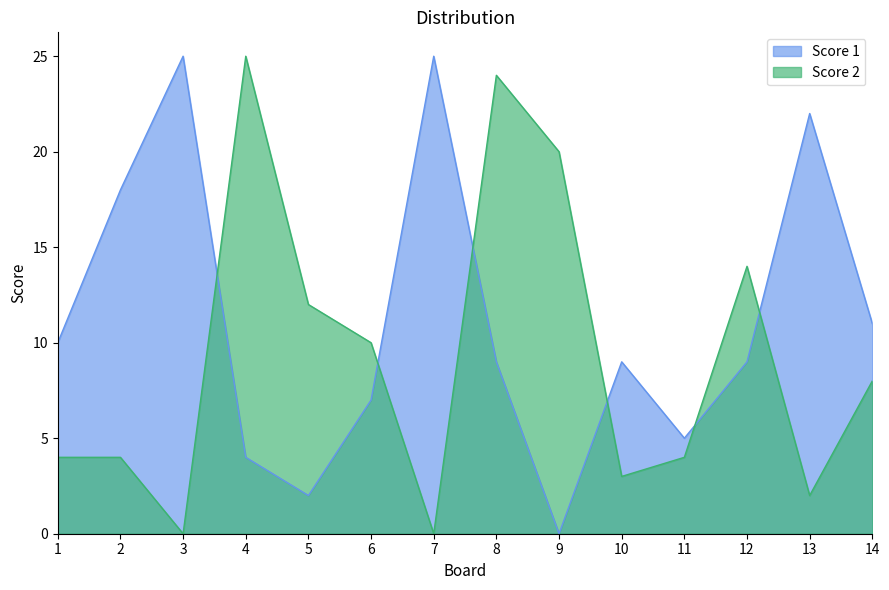

What is the value of the Score 2 point at the 13th from the left?

2